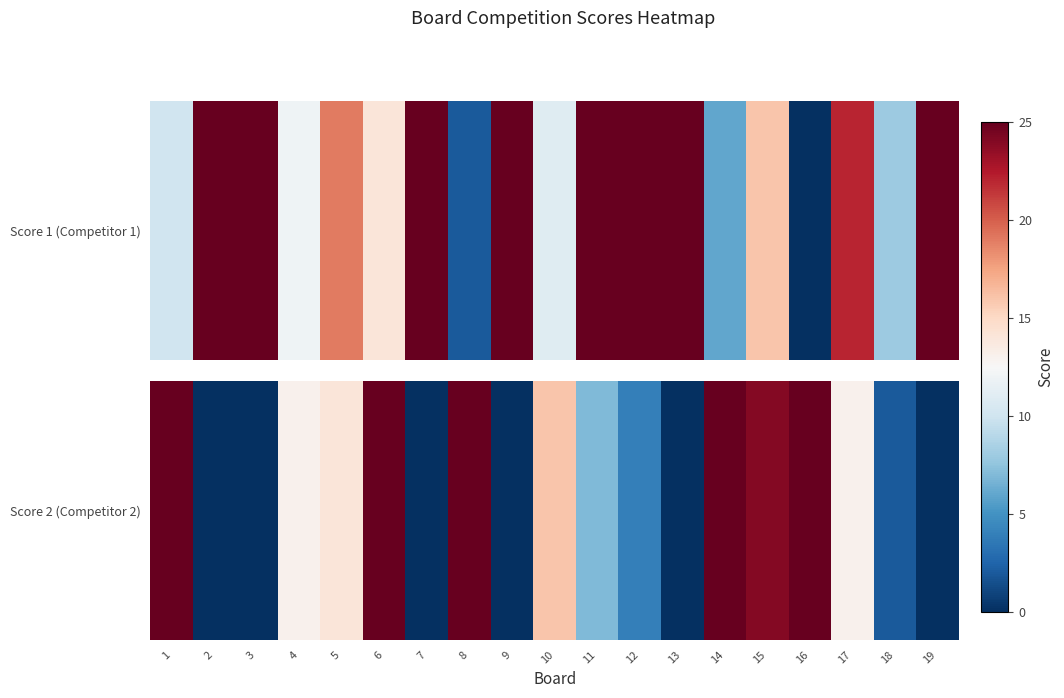

How many categories are shown in the chart?

19